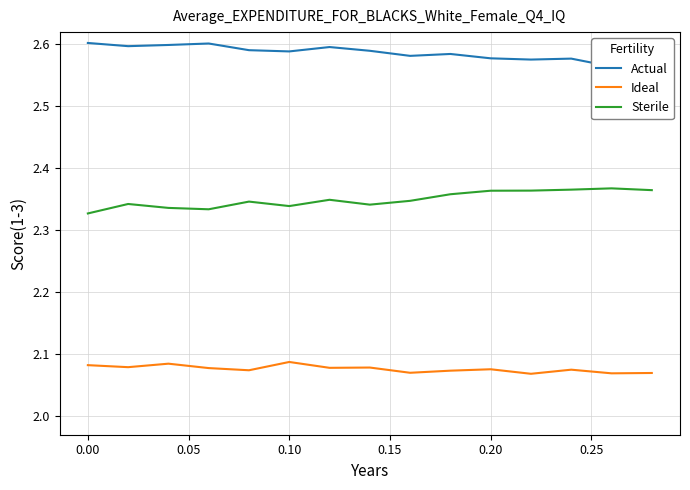

What is the minimum value shown in the chart?

2.1